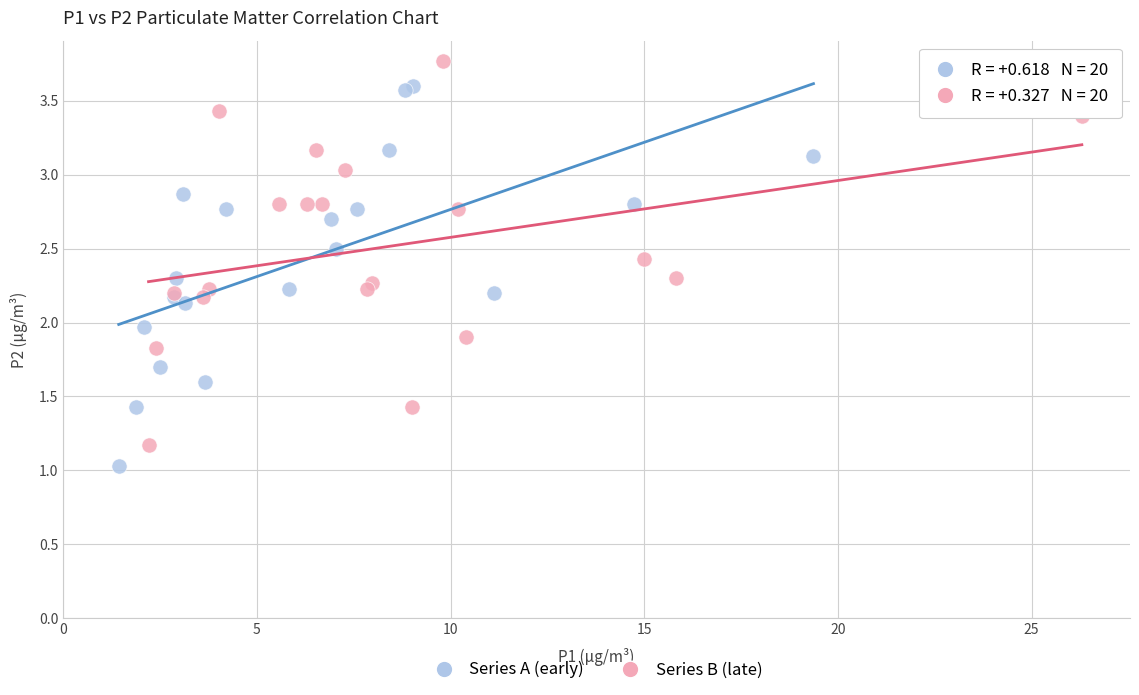

Which series reaches the maximum Y coordinate?

Series B (late)